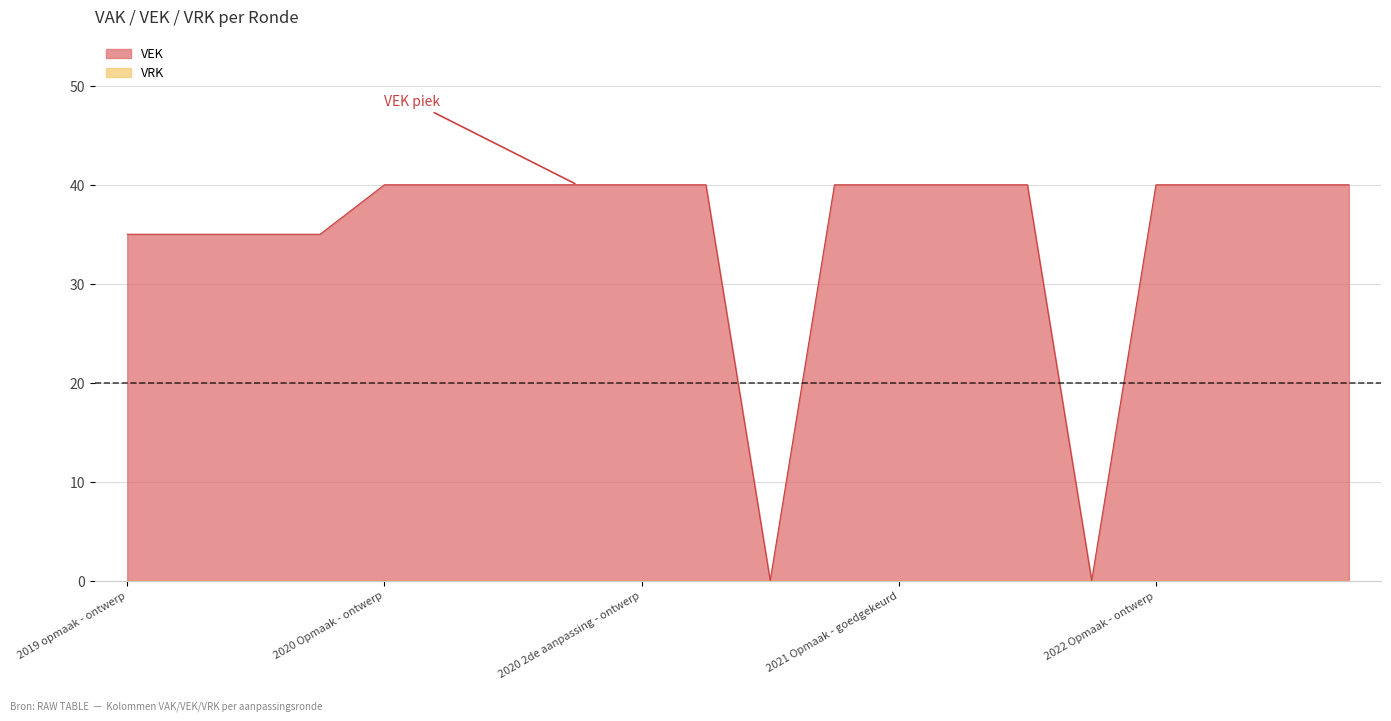

True or false: the data shows 40 at 2020 Opmaak - goedgekeurd.

True